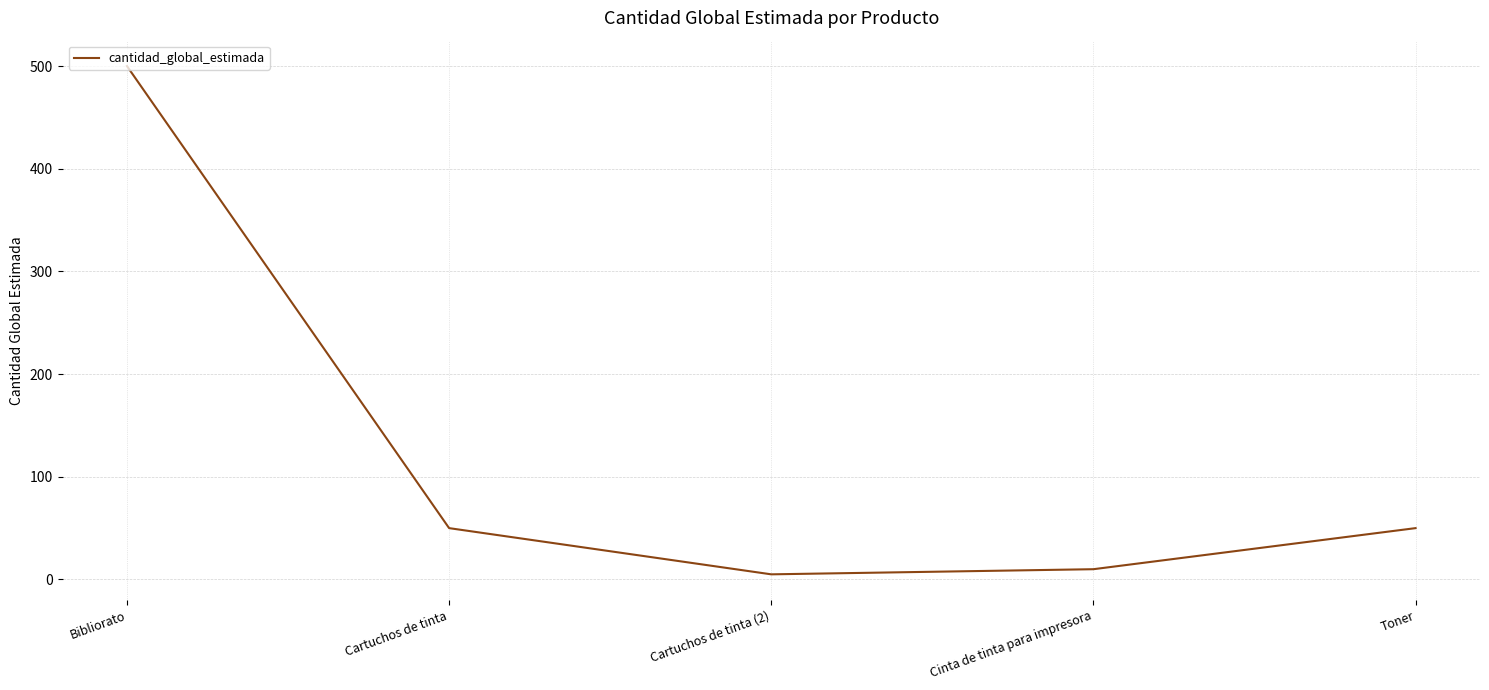

True or false: the data shows 500 at Bibliorato.

True